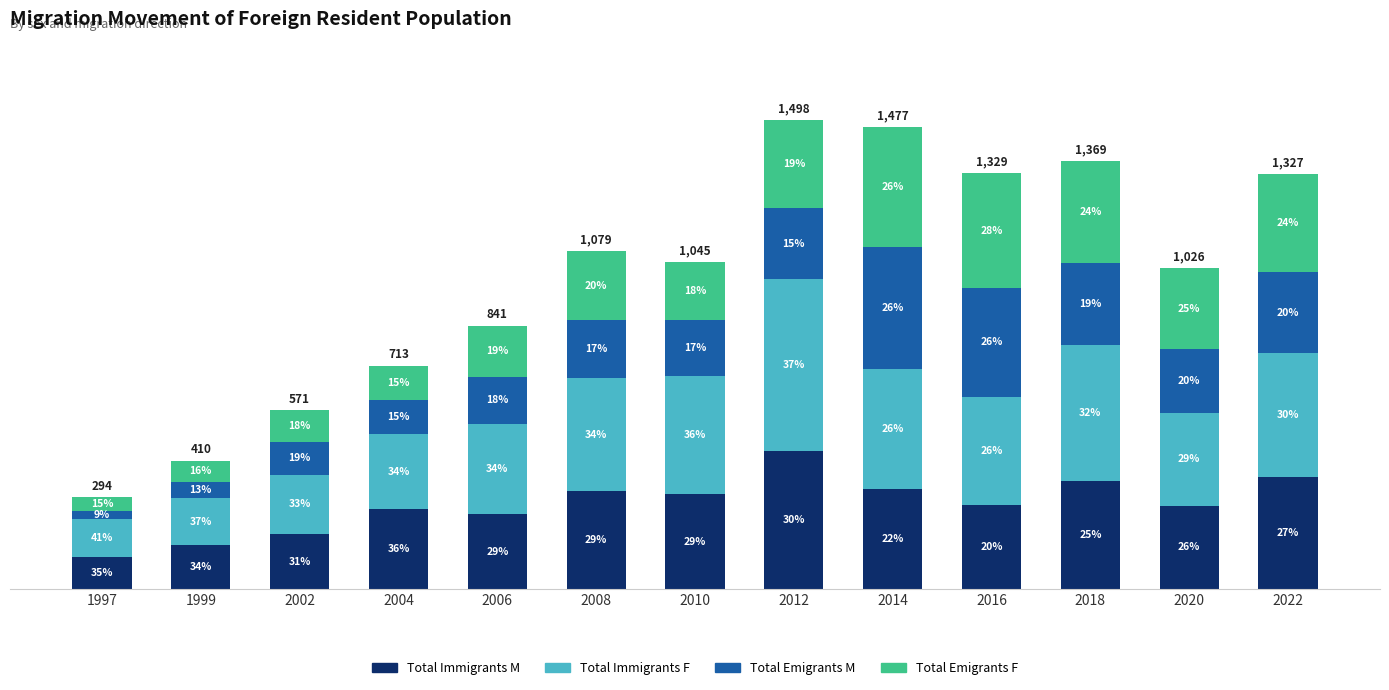

What are all the series names shown in the legend?

Total Immigrants M, Total Immigrants F, Total Emigrants M, Total Emigrants F